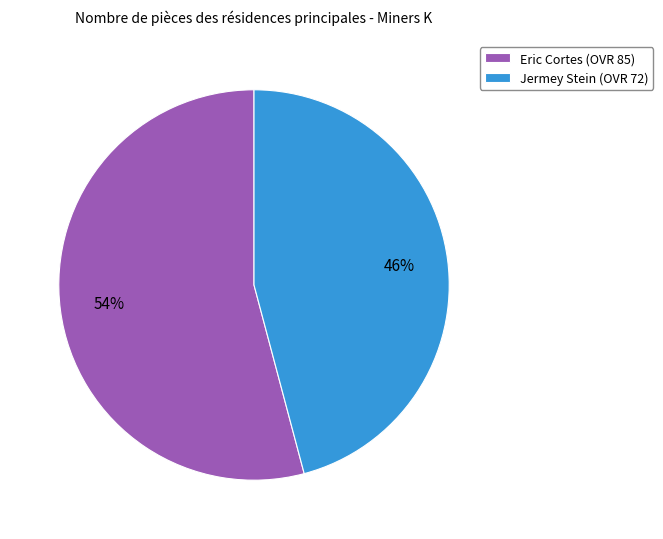

To the nearest percent, what is the average slice percentage?

50%